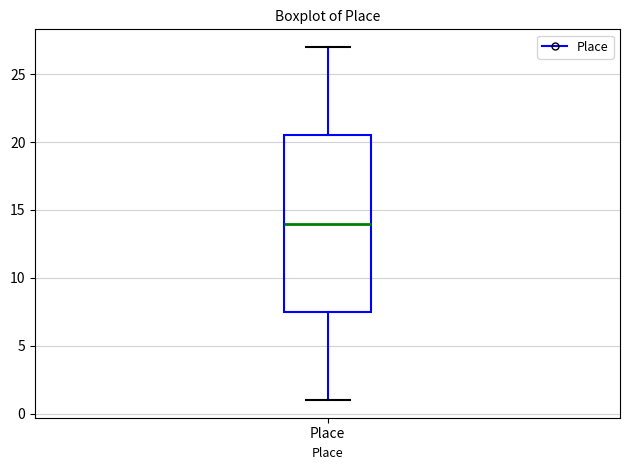

Read this box plot against the y-axis: the position of the median line, the range covered by the box, and the ends of both whiskers. The values are not printed on the chart, so give them approximately, as read against the axis.

median 14.0, box 7.5 to 20.5, whiskers 1.0 to 27.0